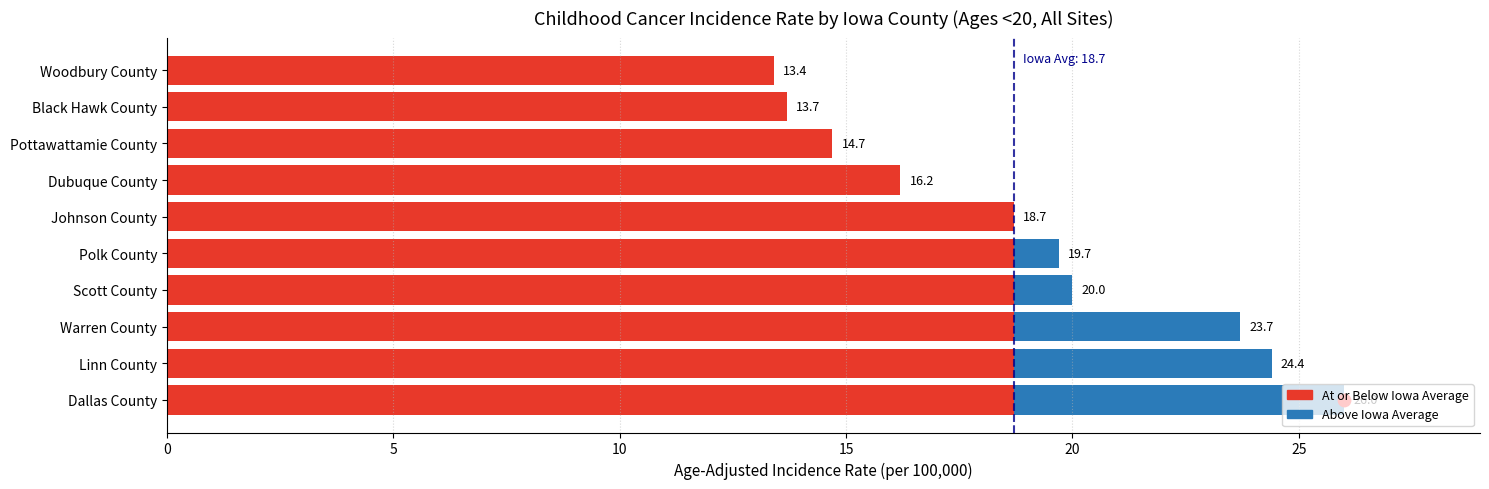

Which series has the widest spread of Y values?

Above Iowa Average